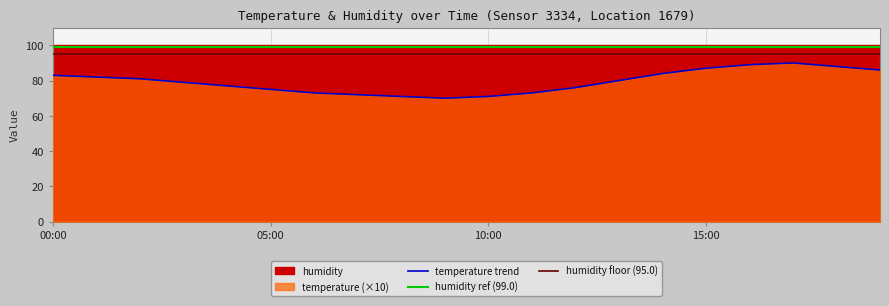

What value does the data have at 07:00?

72